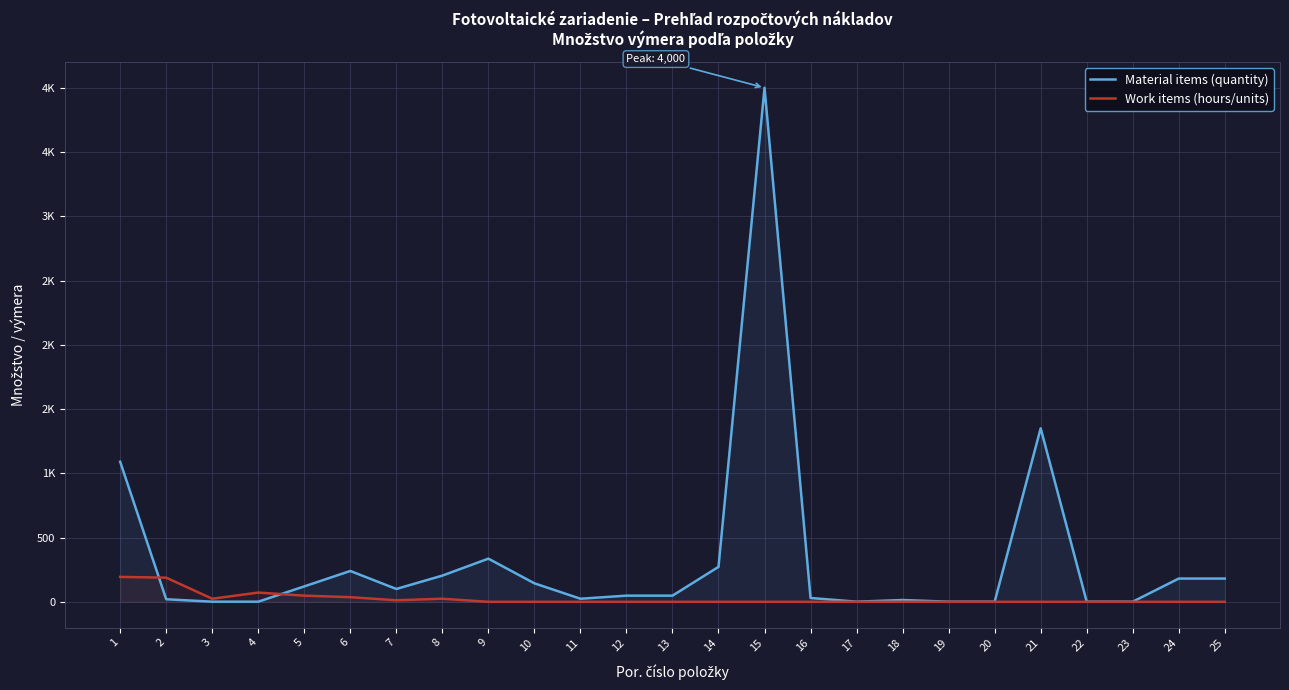

Which series has the largest total across all categories?

Material items (quantity)